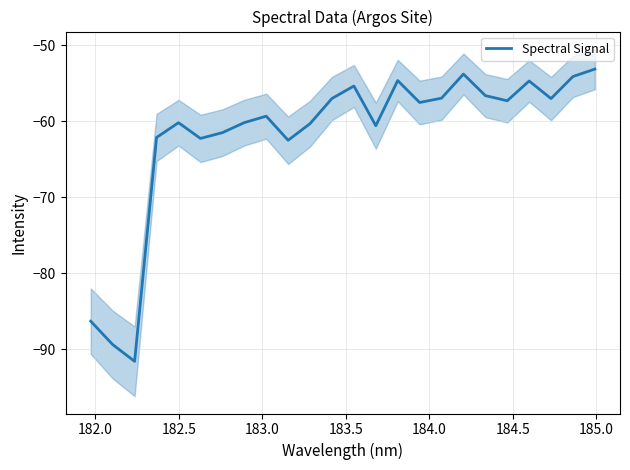

What is the lowest value of the Spectral Signal series?

-91.6